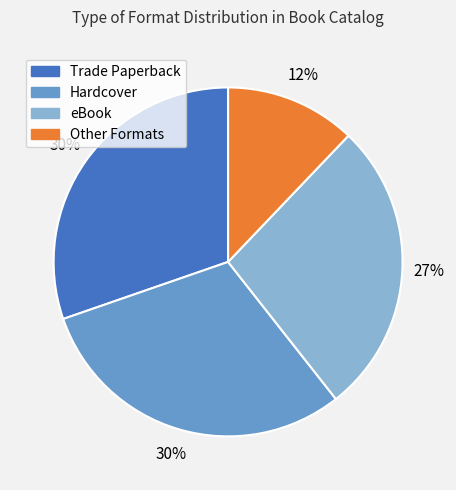

Count the number of slices in the pie.

4